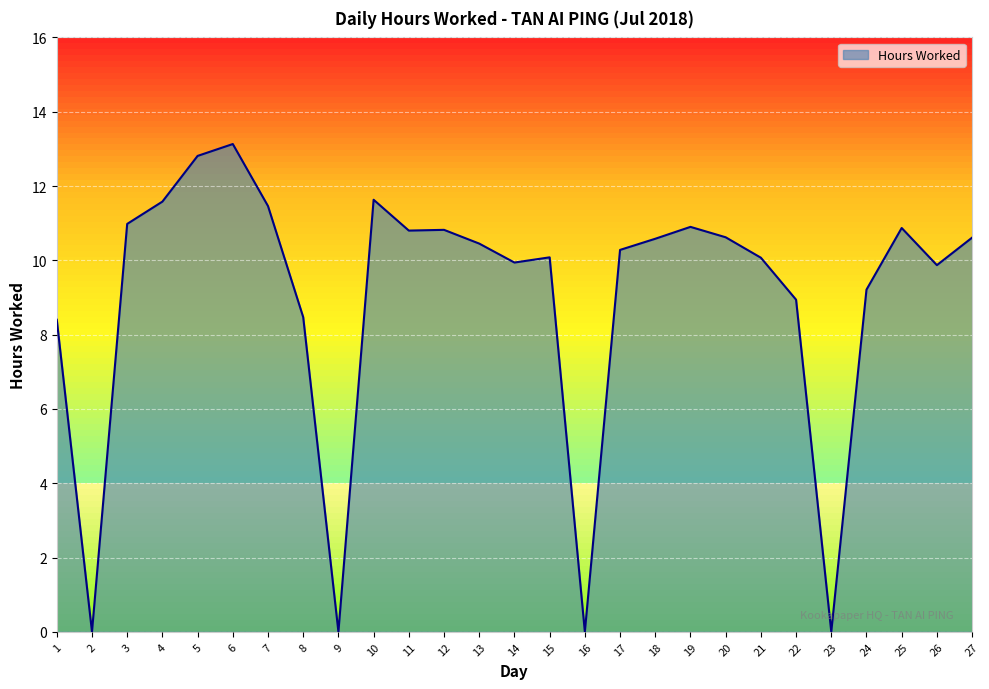

What is the difference between the maximum and minimum values?

13.1